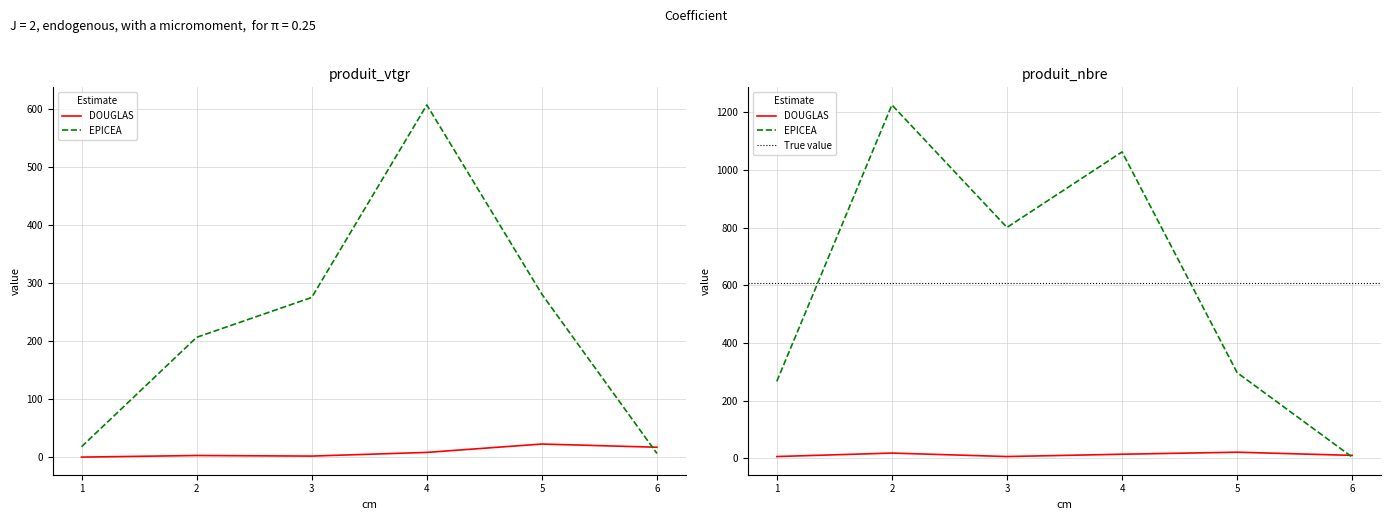

Count the number of data series in this chart.

2